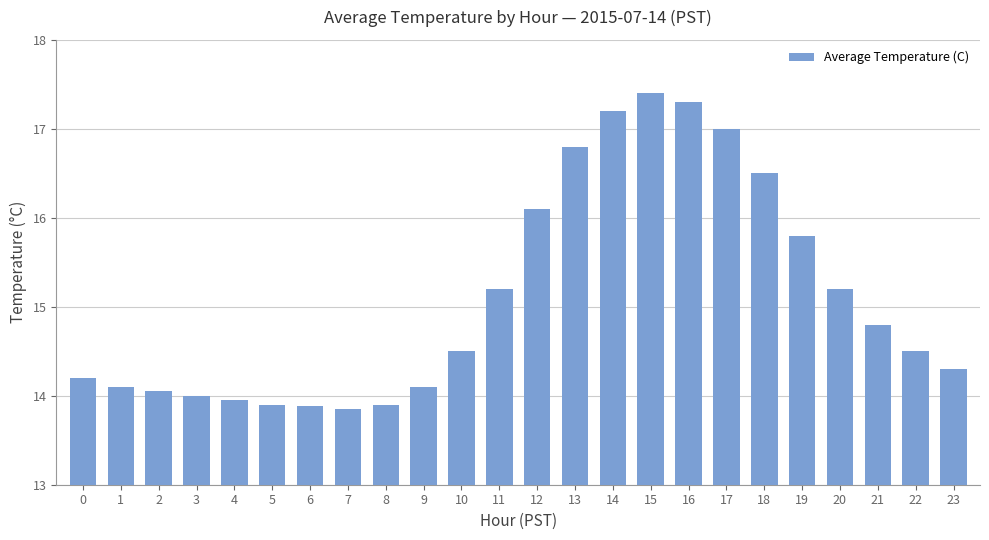

What is the ratio of the value at 1 to the value at 4?

1.0